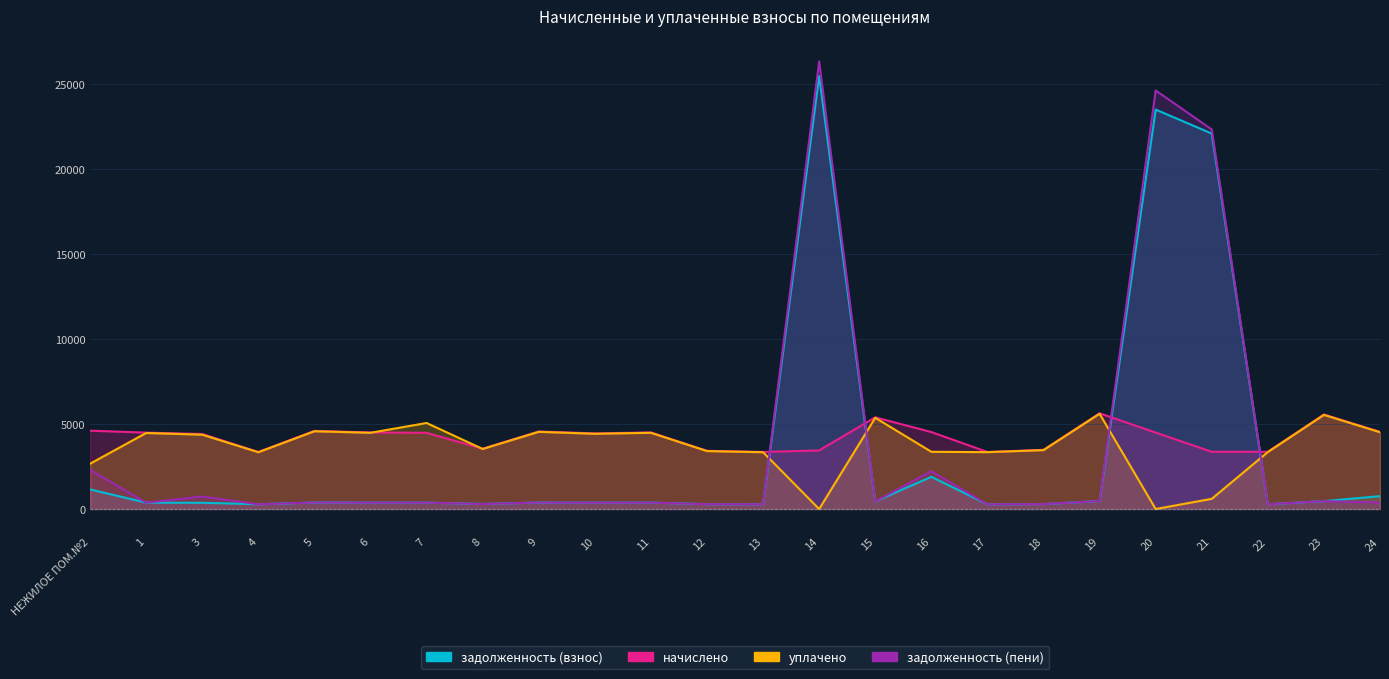

Count the number of categories in the chart.

24